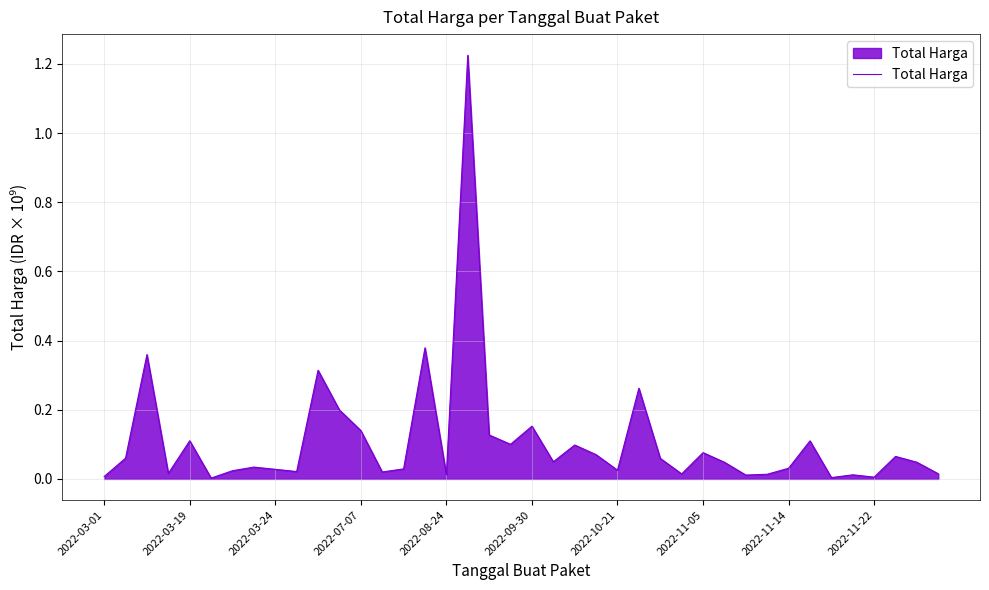

True or false: the data shows 0.1 at 2022-03-19.

True